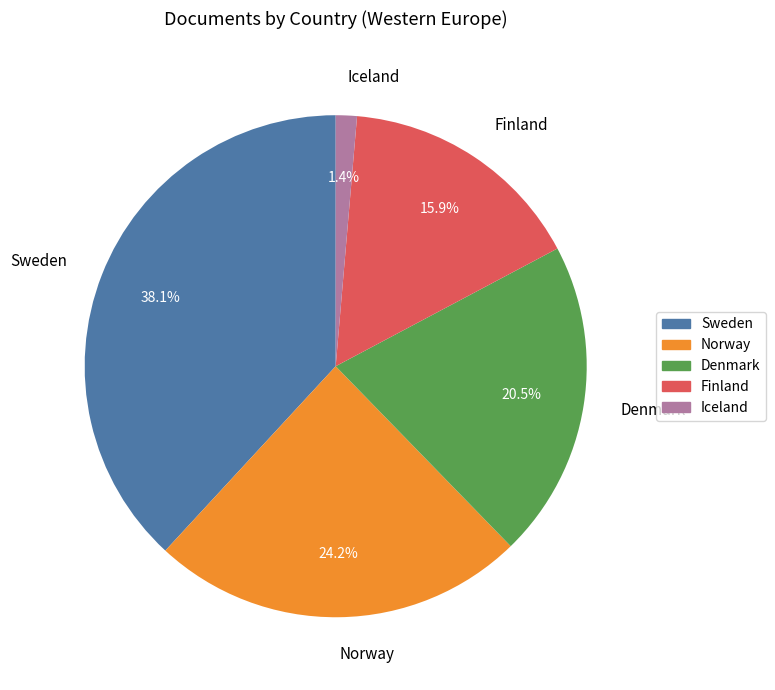

Does any single category account for the majority?

No